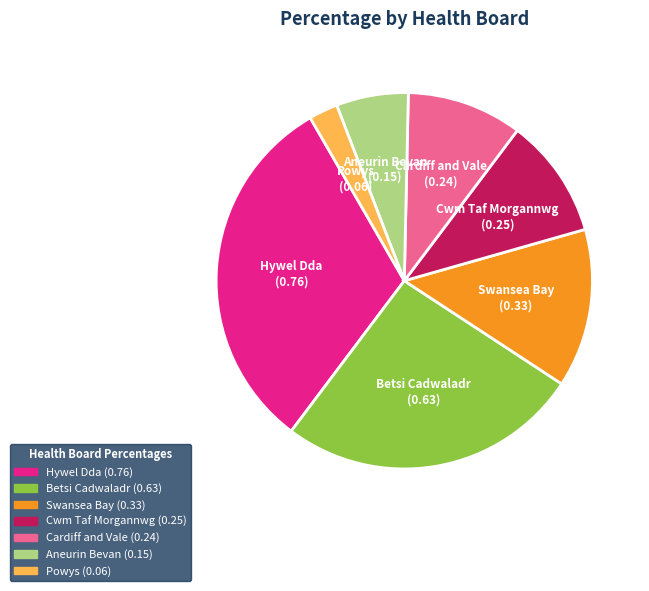

Is Hywel Dda the majority of the pie?

No